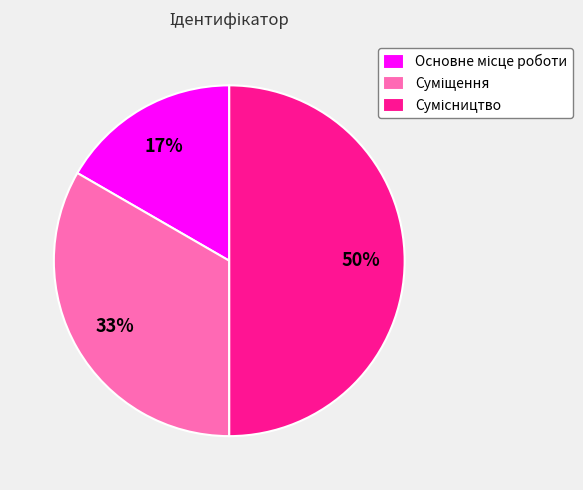

To the nearest percent, what is the difference between the largest and smallest slice percentages?

33%